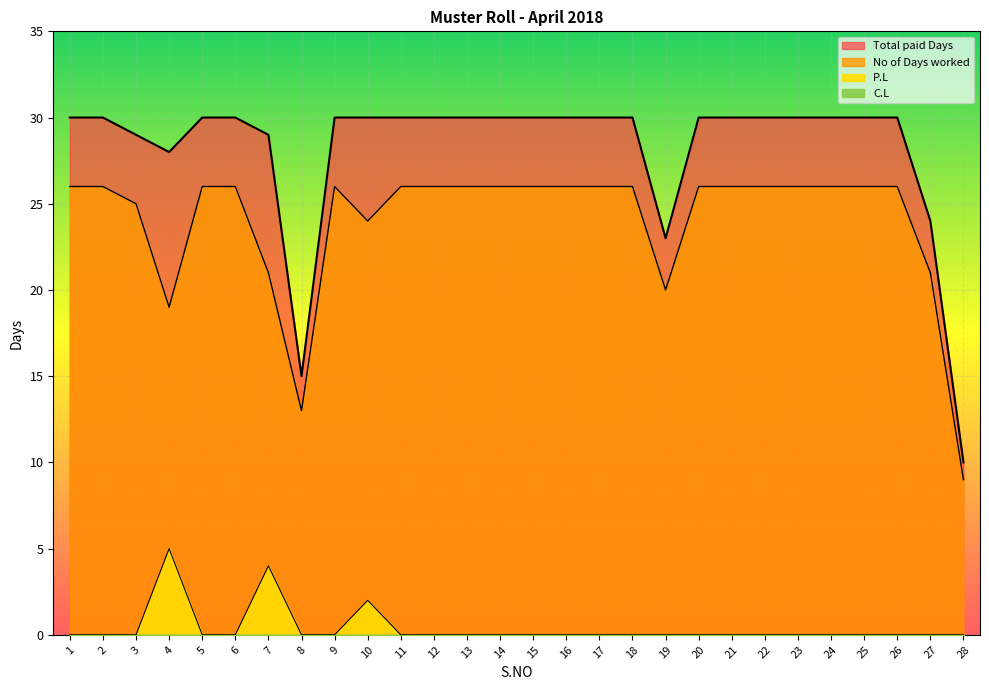

In P.L, how many points are higher than both neighbors (excluding endpoints)?

3